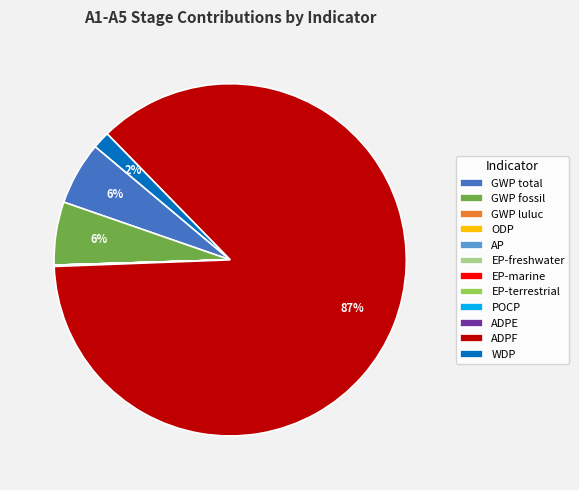

Which category has the biggest portion of the pie?

ADPF